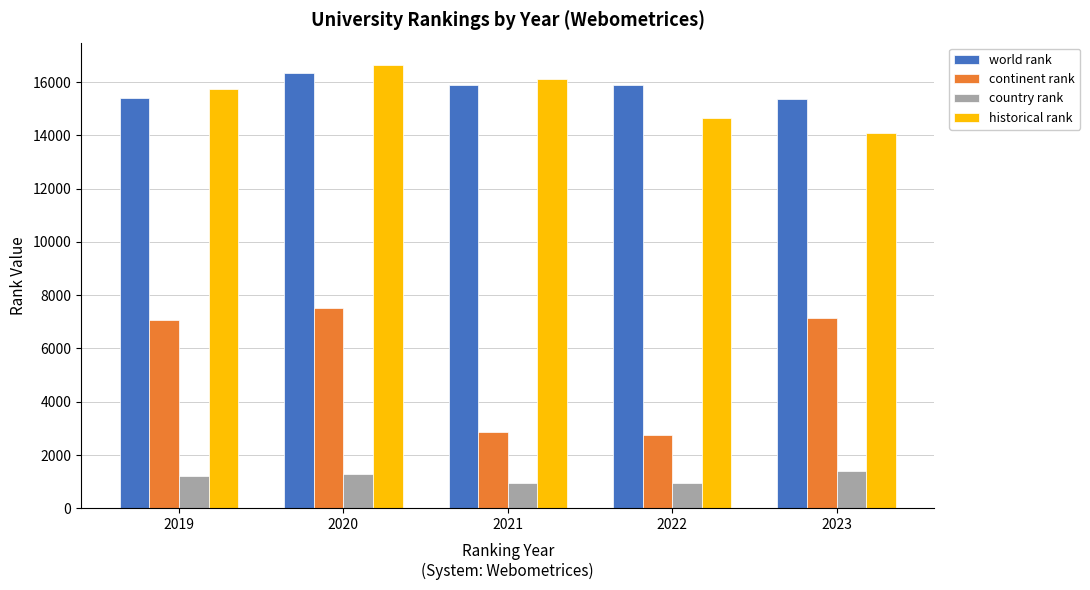

Is the value of continent rank at 2023 greater than the value of world rank at 2023?

No